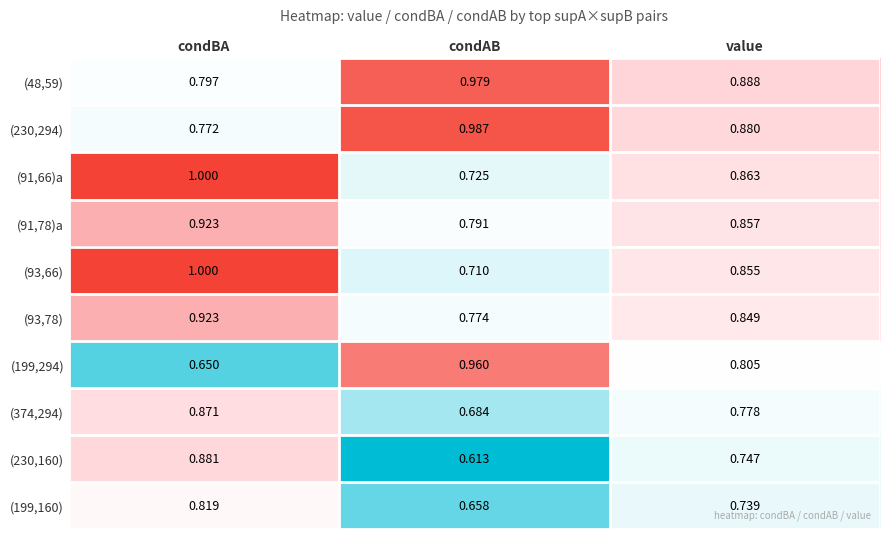

Where is (48,59) nearest to the value 0?

condBA